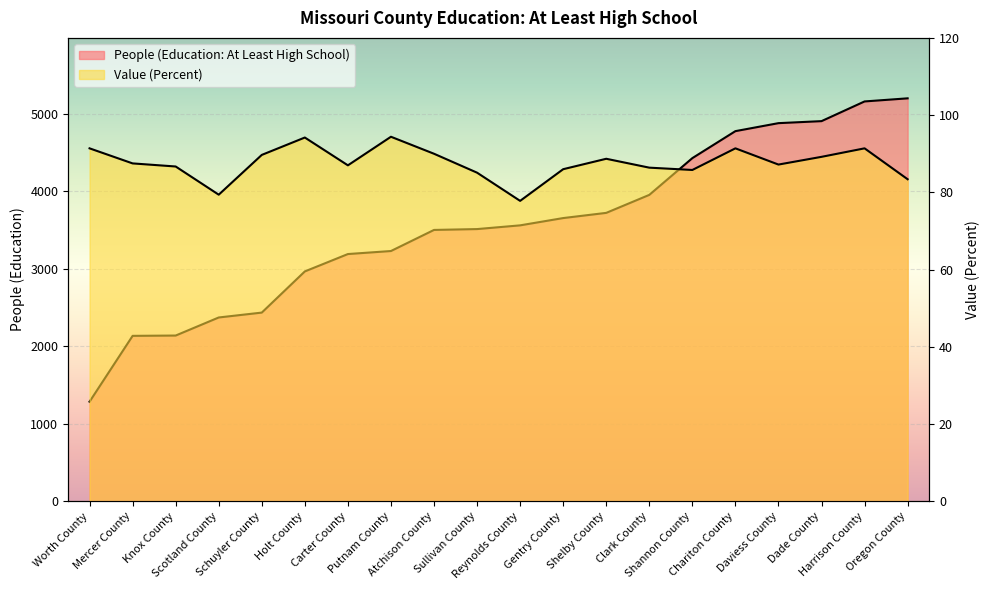

What are all the series names shown in the legend?

People (Education: At Least High School), Value (Percent)